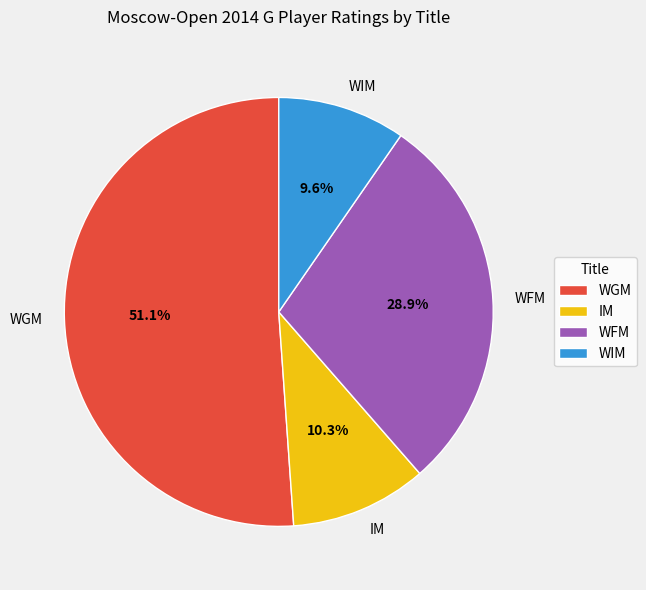

How many slices are in this pie chart?

4